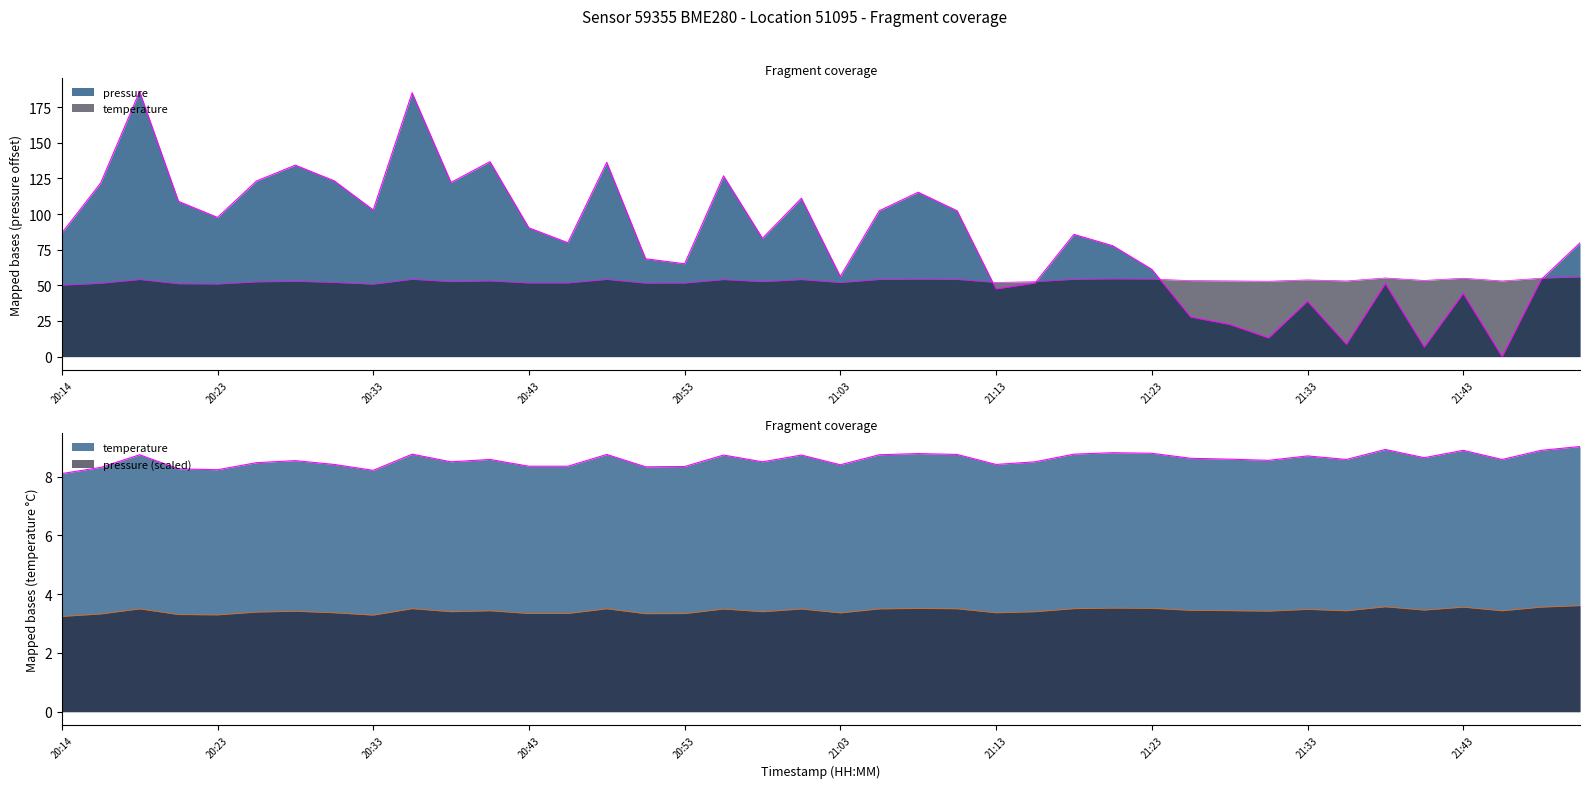

What is the sum of all temperature values?

2123.4